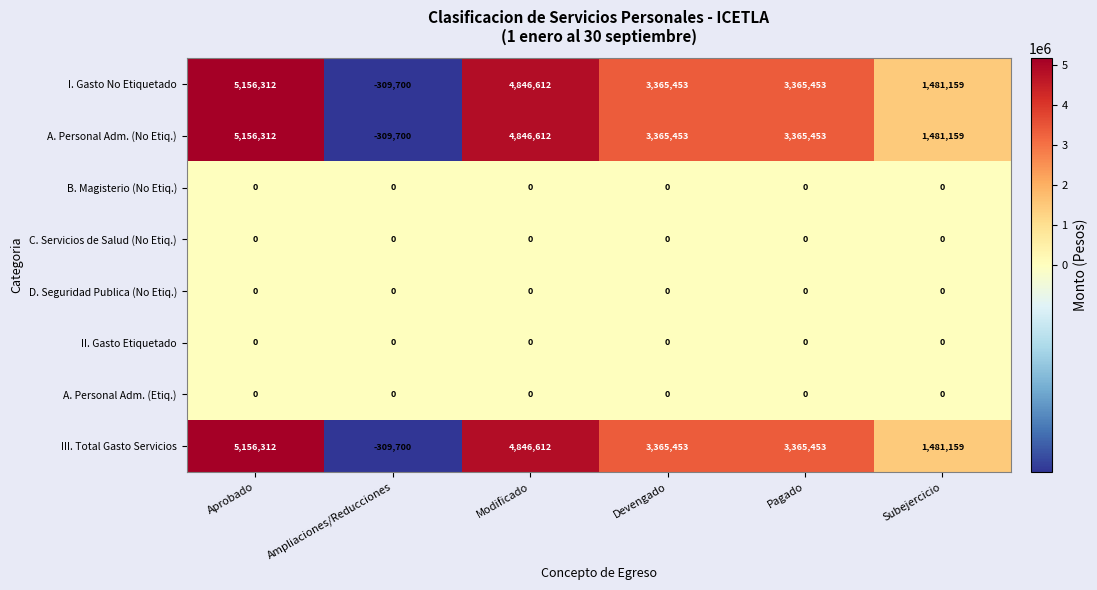

What is the difference between the highest and lowest values at Ampliaciones/Reducciones?

309700